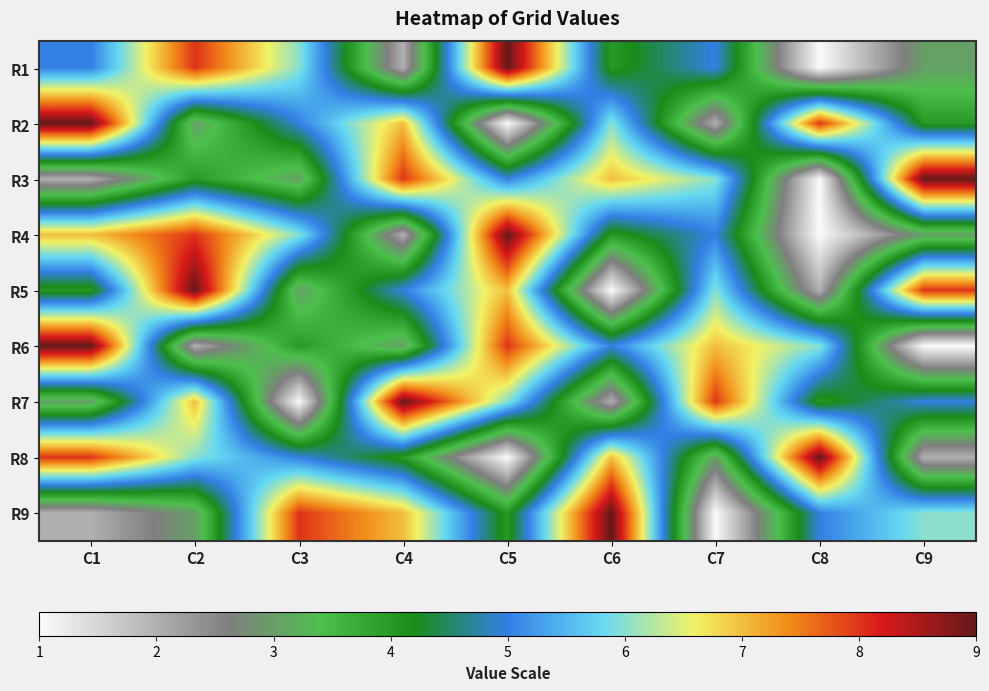

What is the spread (max minus min) of values at C3?

7